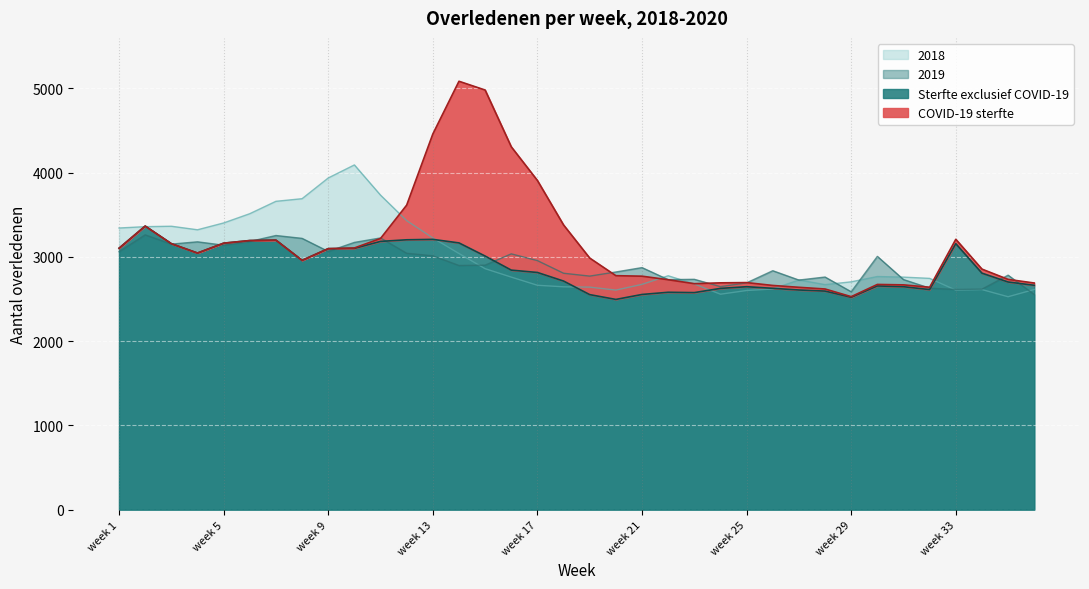

The value of 2019 at week 5 is 3139. True or false?

True